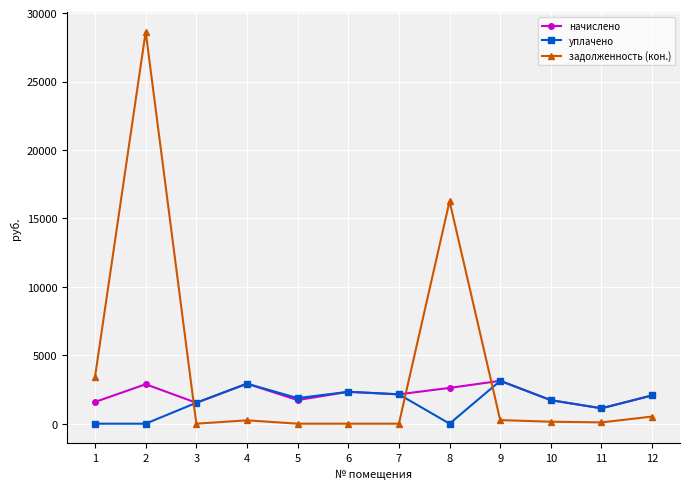

The value of уплачено at 1 is 1196.3. True or false?

False